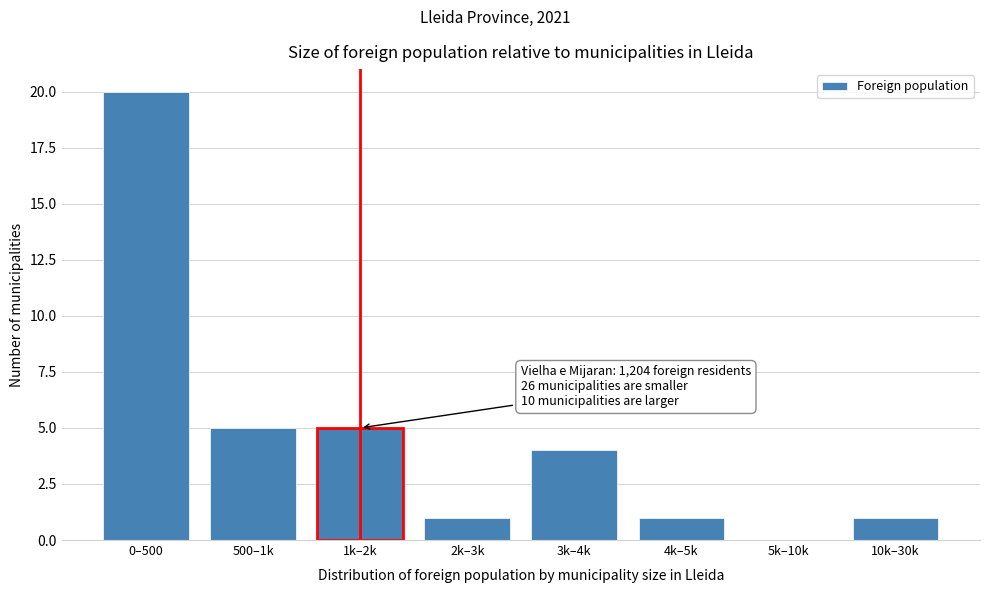

Reading left to right, extract all data points from this chart.

0–500=20	500–1k=5	1k–2k=5	2k–3k=1	3k–4k=4	4k–5k=1	5k–10k=0	10k–30k=1